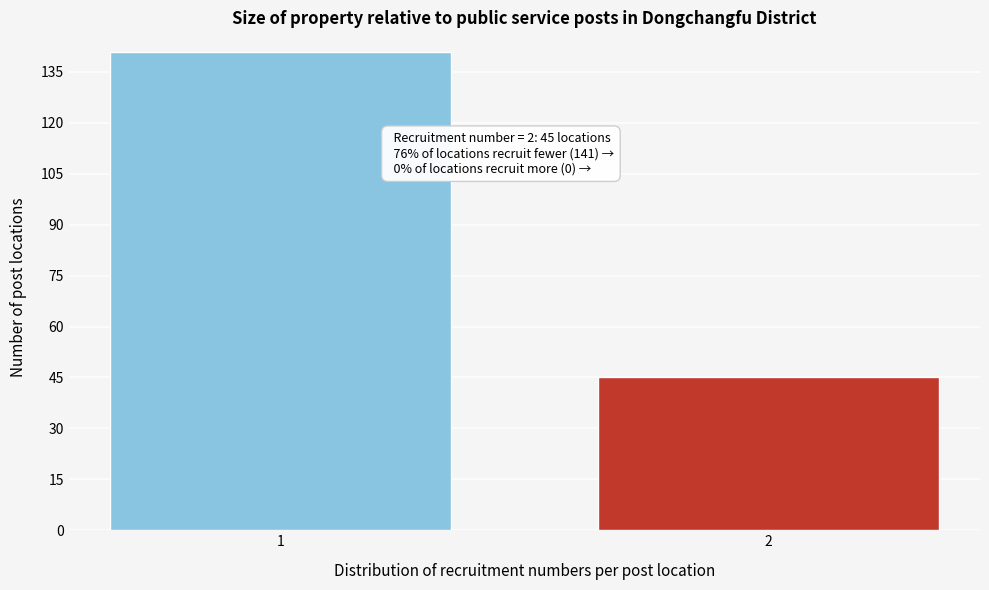

Reading left to right, list all the values displayed in this chart.

1=141	2=45